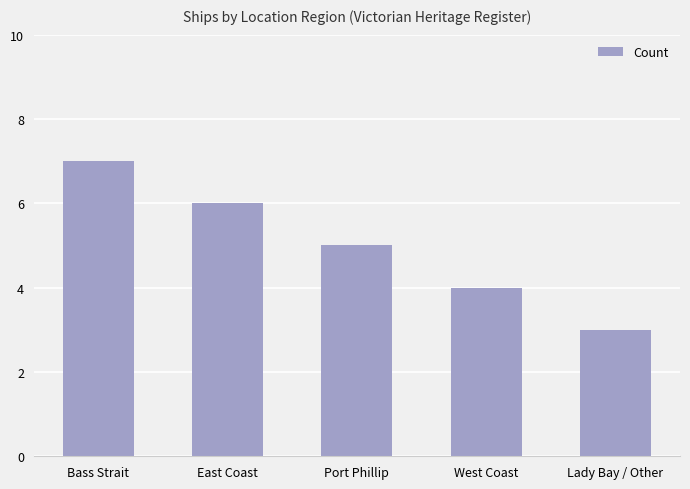

Reading left to right, list all the values displayed in this chart.

7	6	5	4	3